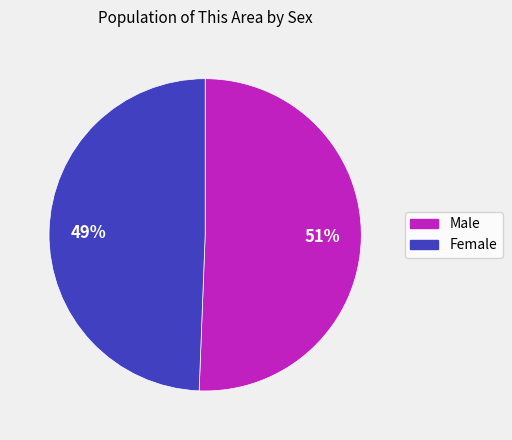

Do Female and Male together represent more than half of the pie?

Yes